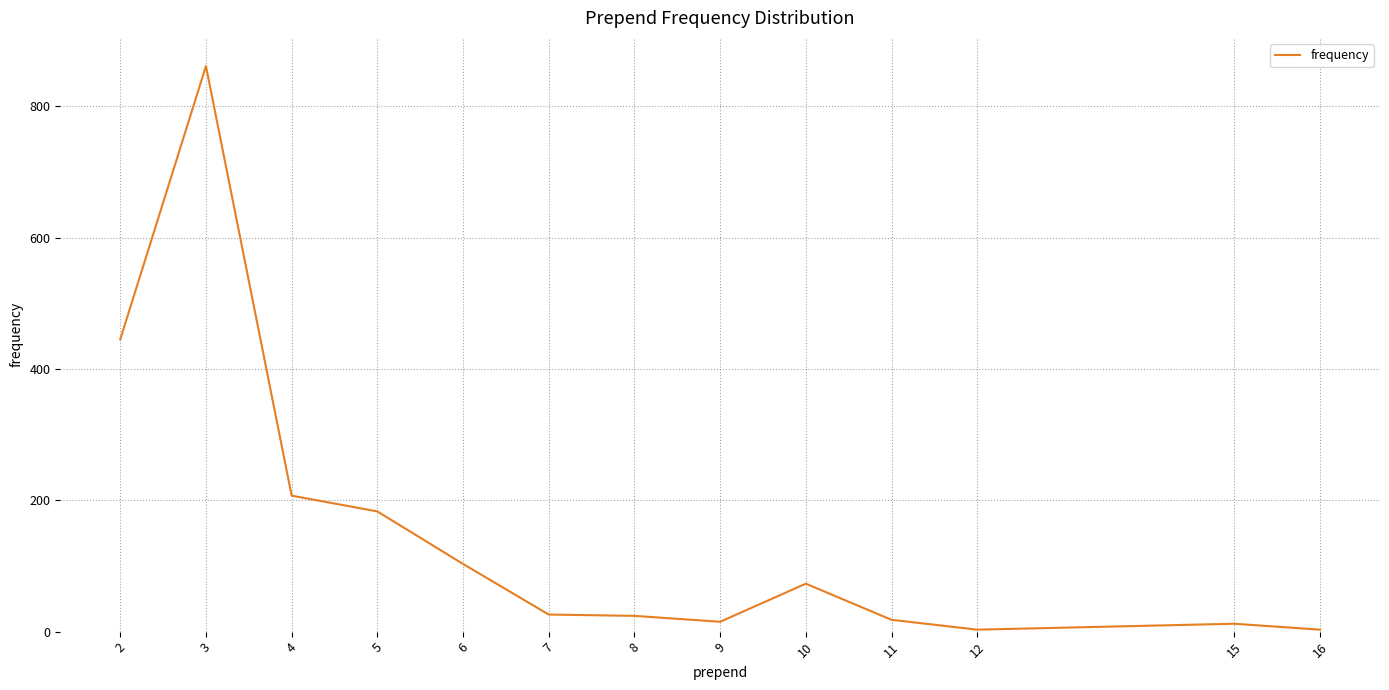

Does the chart have visible grid lines?

Yes